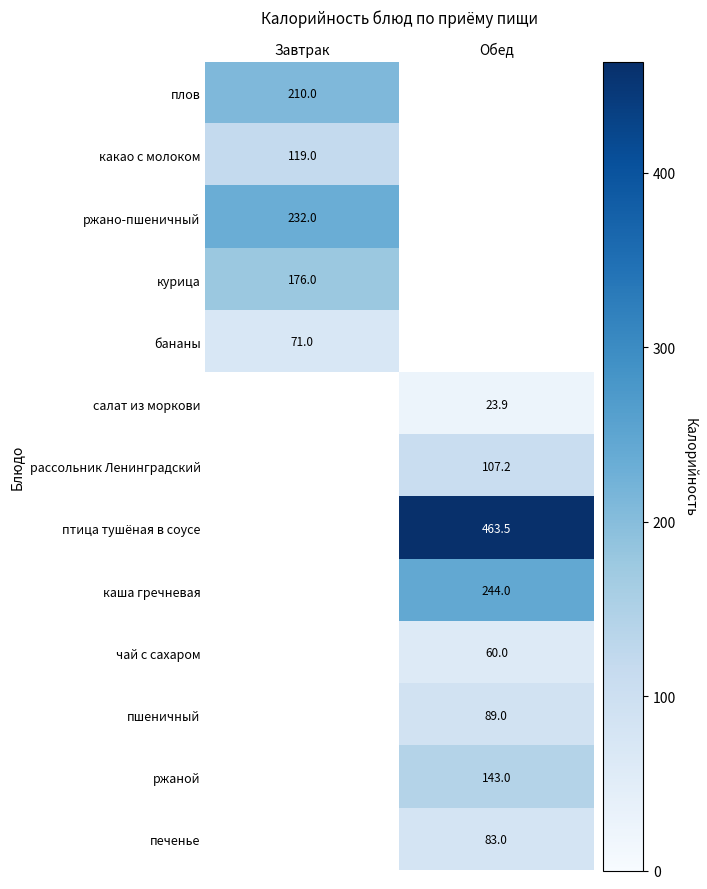

The чай с сахаром series shows 106.2 at Обед. True or false?

False